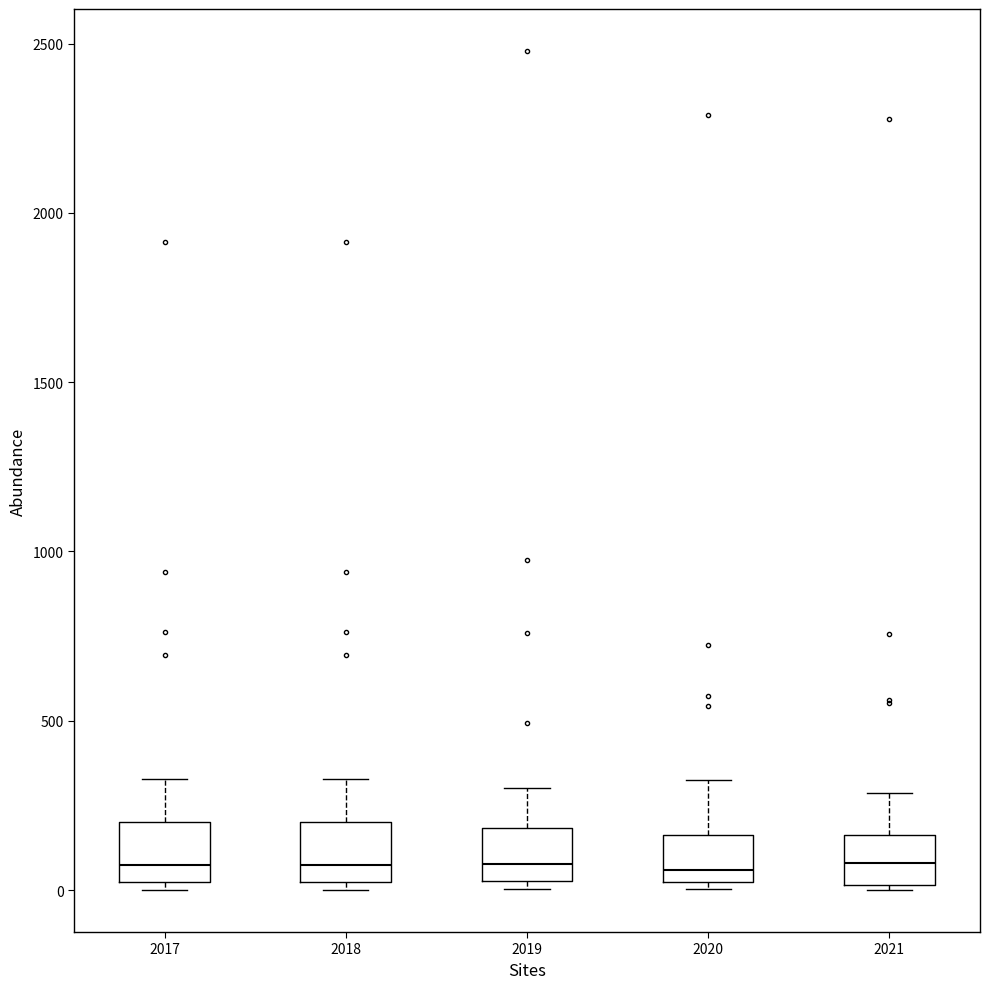

Where does the median line of the box at x = 2017 sit on the y-axis? The values are not printed on the chart, so give them approximately, as read against the axis.

50